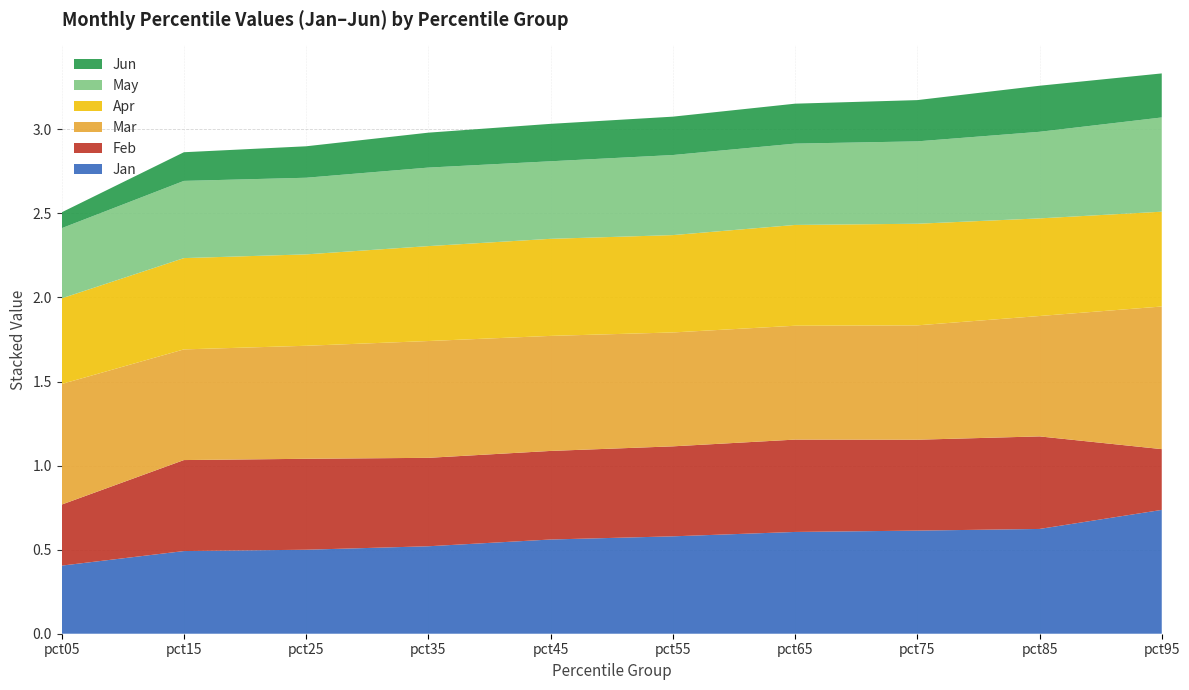

Reading left to right, transcribe all the data shown in this chart.

Jan: pct05=0.4	pct15=0.5	pct25=0.5	pct35=0.5	pct45=0.6	pct55=0.6	pct65=0.6	pct75=0.6	pct85=0.6	pct95=0.7
Feb: pct05=0.4	pct15=0.5	pct25=0.5	pct35=0.5	pct45=0.5	pct55=0.5	pct65=0.5	pct75=0.5	pct85=0.6	pct95=0.4
Mar: pct05=0.7	pct15=0.7	pct25=0.7	pct35=0.7	pct45=0.7	pct55=0.7	pct65=0.7	pct75=0.7	pct85=0.7	pct95=0.8
Apr: pct05=0.5	pct15=0.5	pct25=0.5	pct35=0.6	pct45=0.6	pct55=0.6	pct65=0.6	pct75=0.6	pct85=0.6	pct95=0.6
May: pct05=0.4	pct15=0.5	pct25=0.5	pct35=0.5	pct45=0.5	pct55=0.5	pct65=0.5	pct75=0.5	pct85=0.5	pct95=0.6
Jun: pct05=0.1	pct15=0.2	pct25=0.2	pct35=0.2	pct45=0.2	pct55=0.2	pct65=0.2	pct75=0.2	pct85=0.3	pct95=0.3